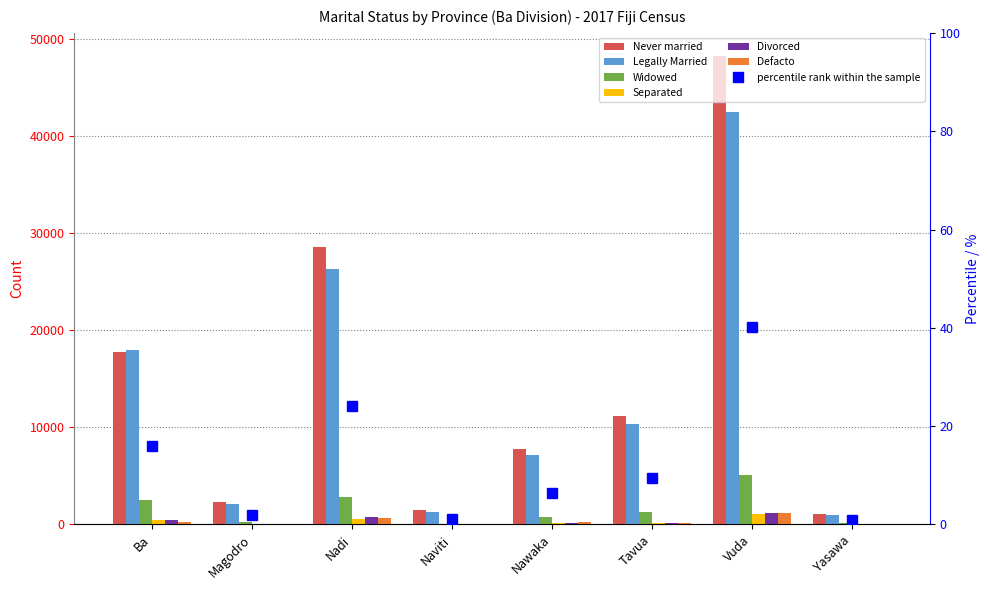

What is the difference between the Divorced values at Magodro and Nawaka?

129